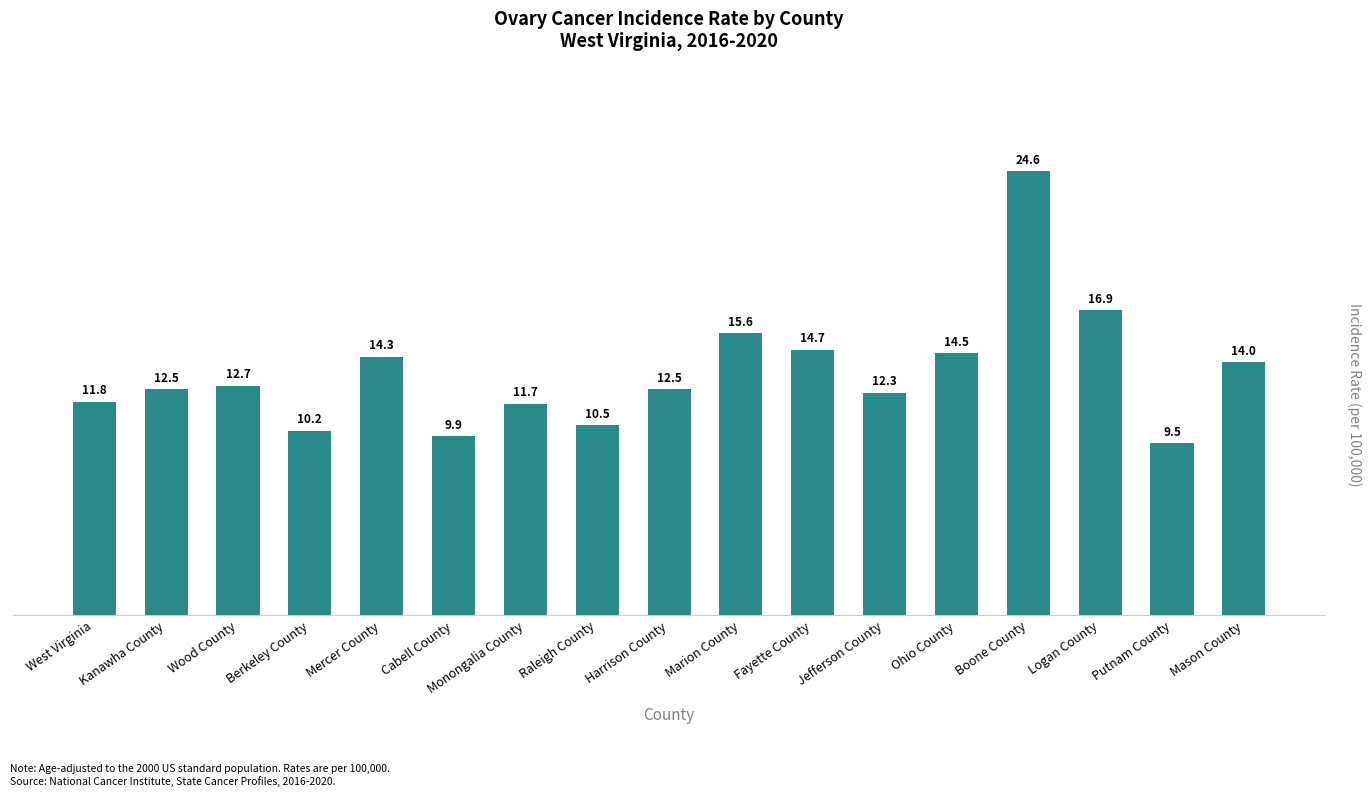

What is the greatest value displayed?

24.6